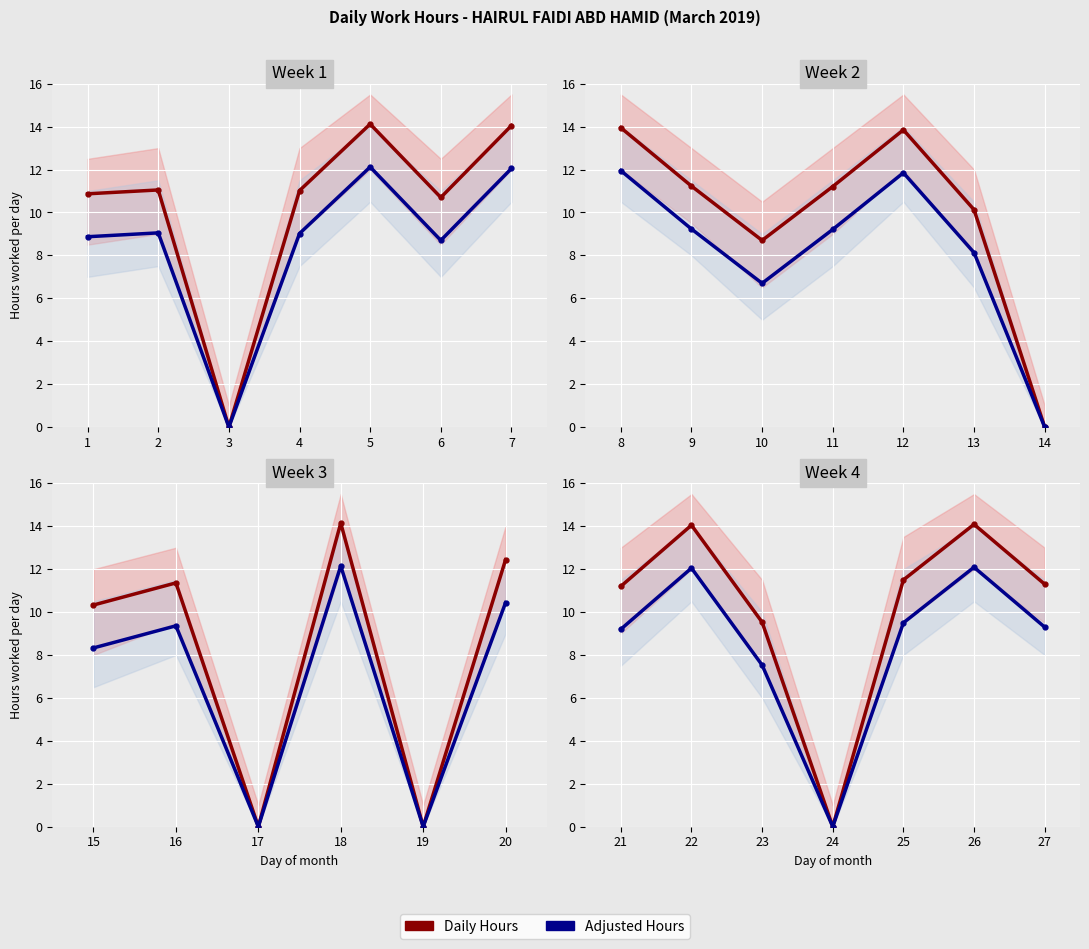

How many categories are shown in the chart?

7